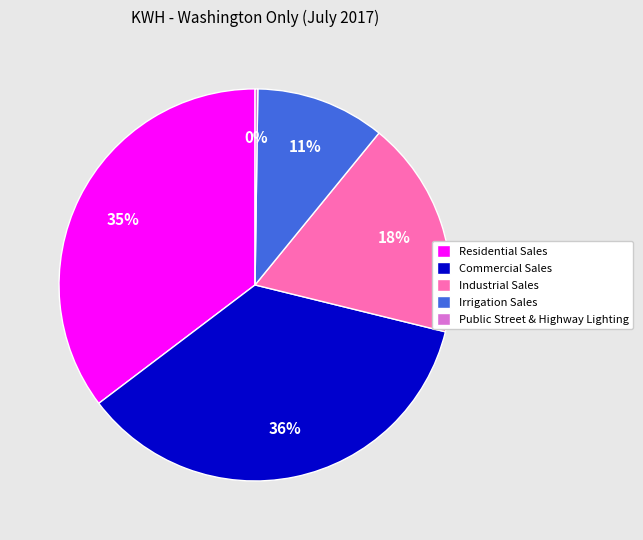

Do Residential Sales and Irrigation Sales together represent more than half of the pie?

No